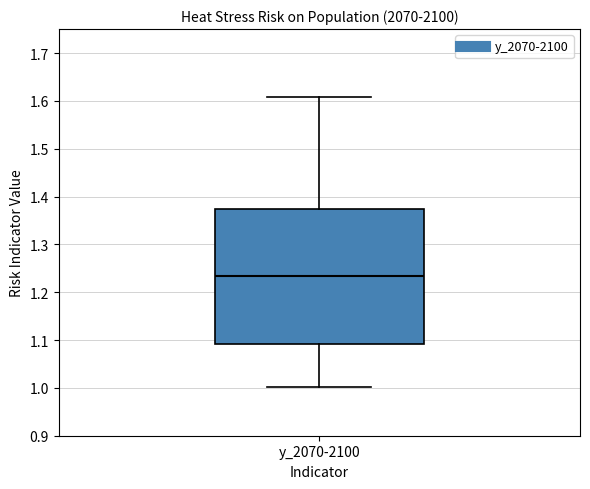

Read this box plot against the y-axis: the position of the median line, the range covered by the box, and the ends of both whiskers. The values are not printed on the chart, so give them approximately, as read against the axis.

median 1.23, box 1.09 to 1.37, whiskers 1.00 to 1.61